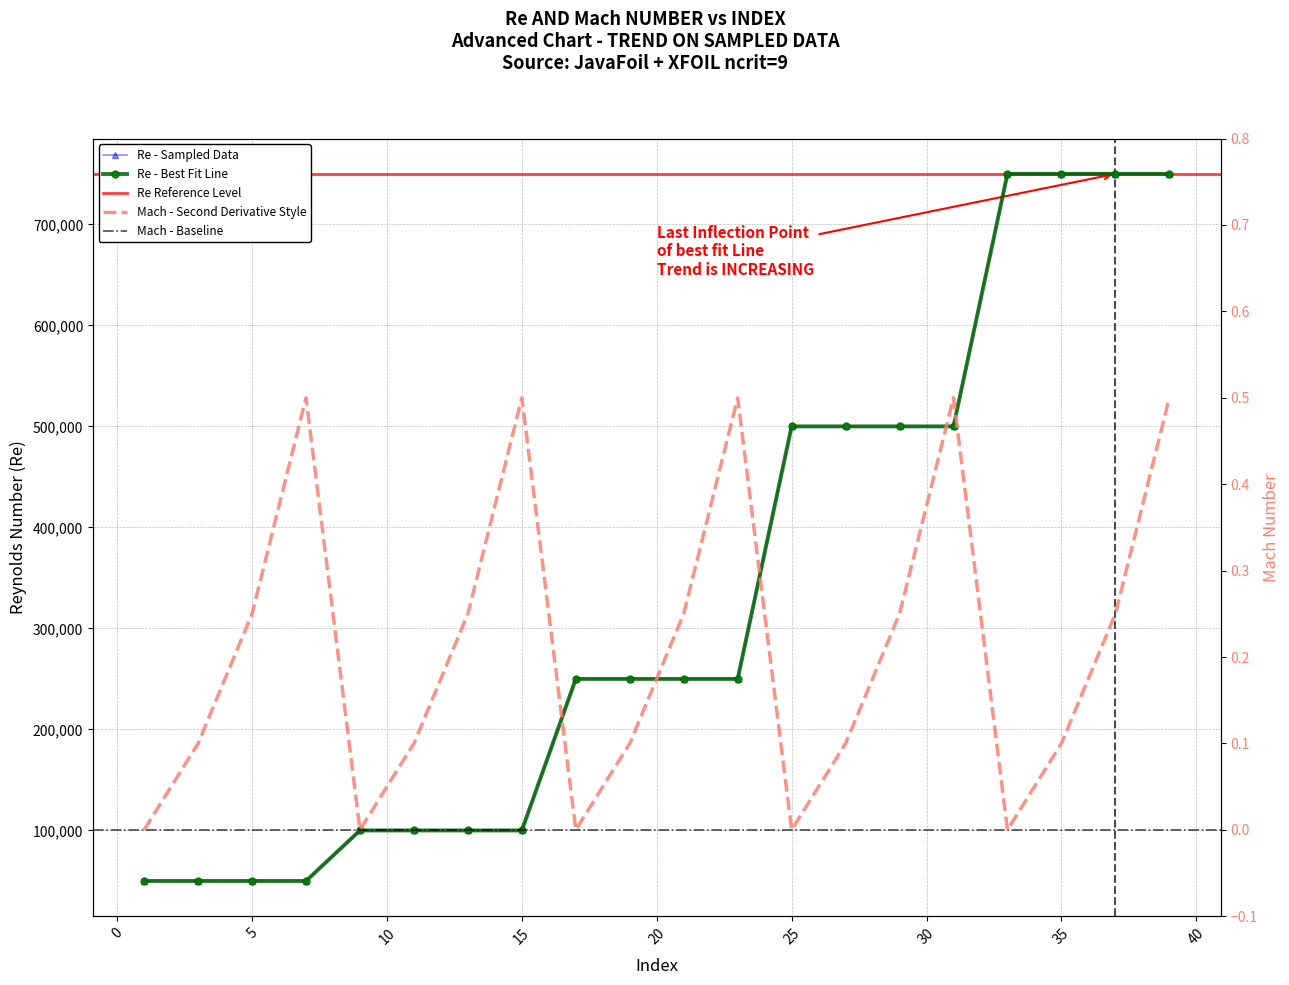

Rank the series by their average value, from lowest to highest.

Mach, Re